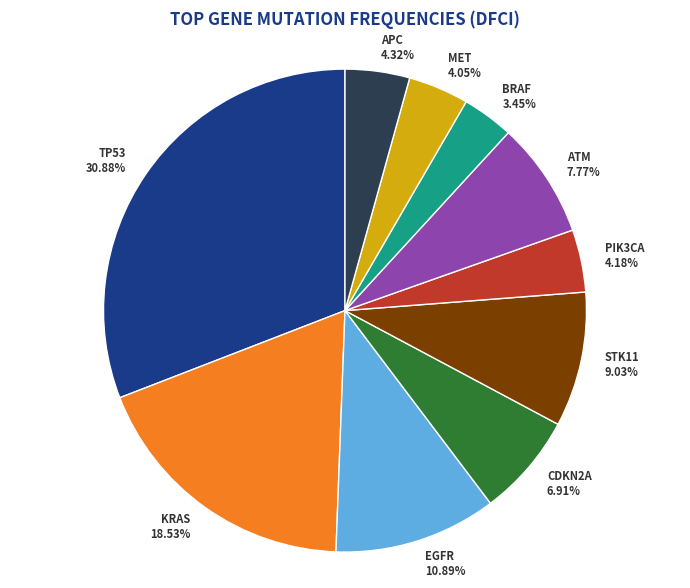

To the nearest percent, what is the difference between the KRAS and CDKN2A slice percentages?

12%